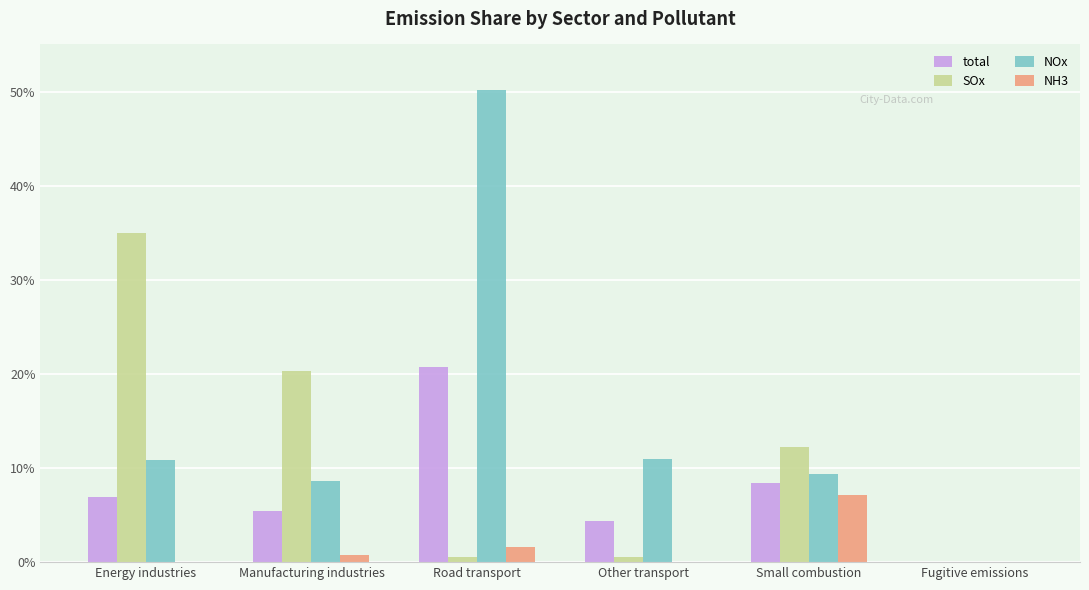

What is the maximum value shown in the chart?

50.1